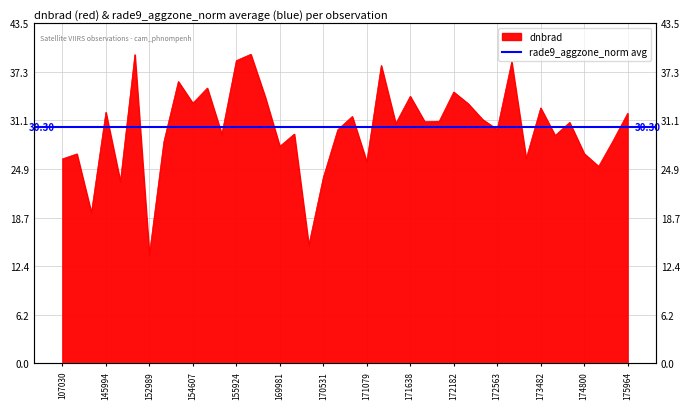

What value does the data have at 175772?

28.5